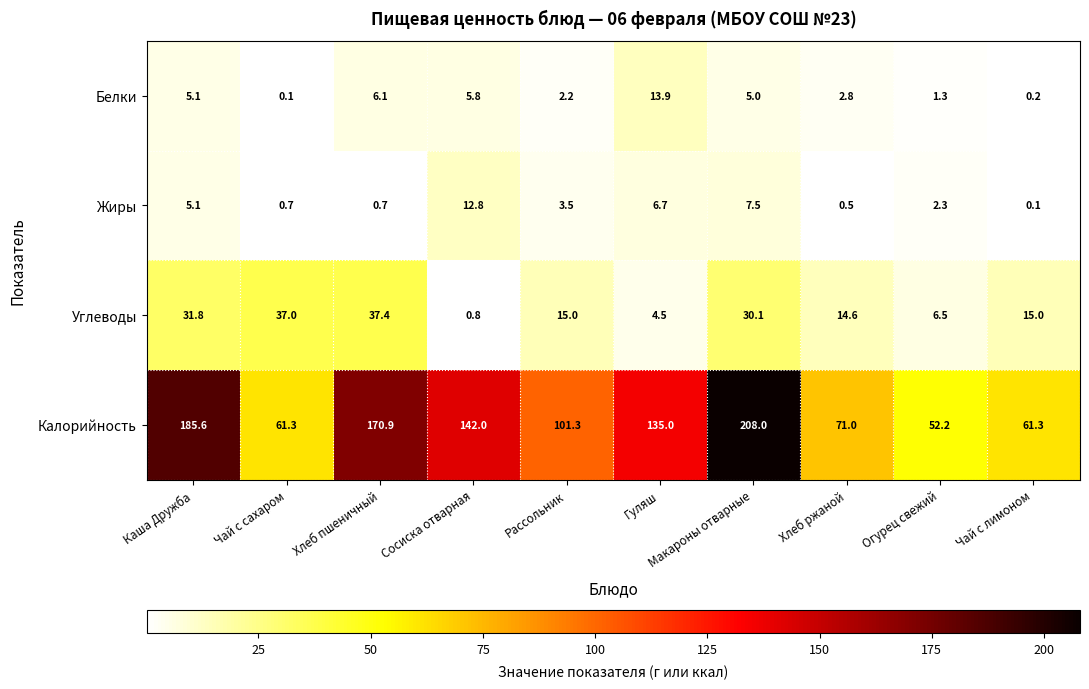

At which category does the chart reach its peak across all series?

Макароны отварные